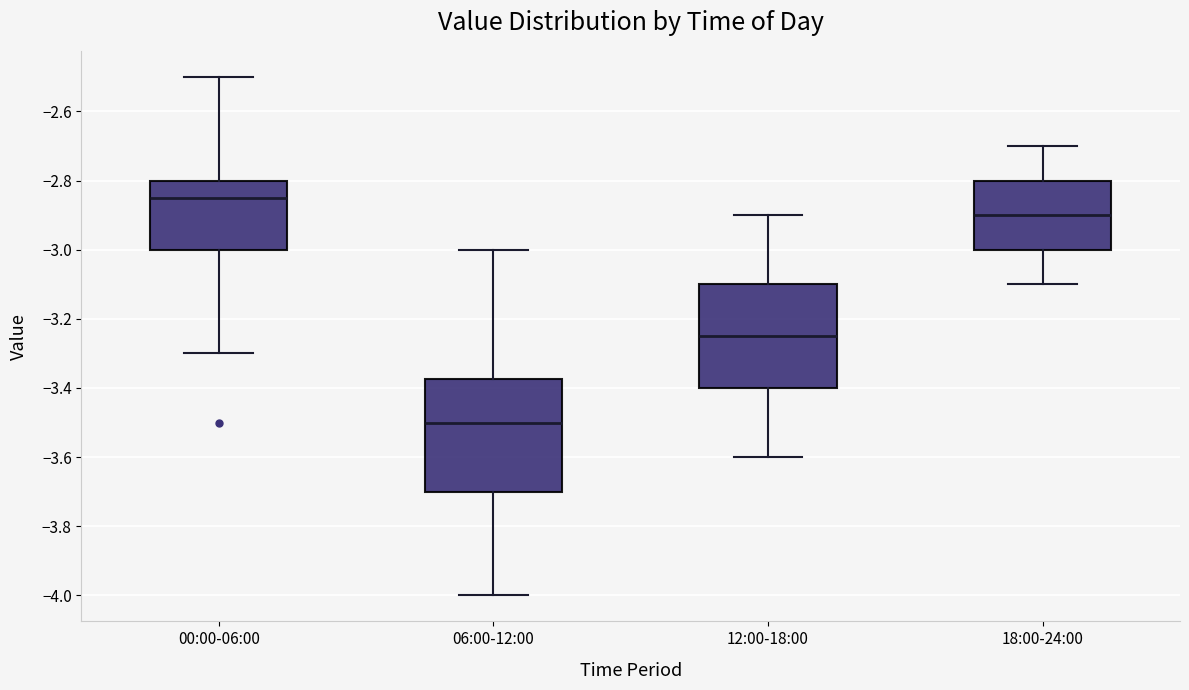

Where does the lower whisker of the box for 06:00-12:00 end on the y-axis? The values are not printed on the chart, so give them approximately, as read against the axis.

-4.00